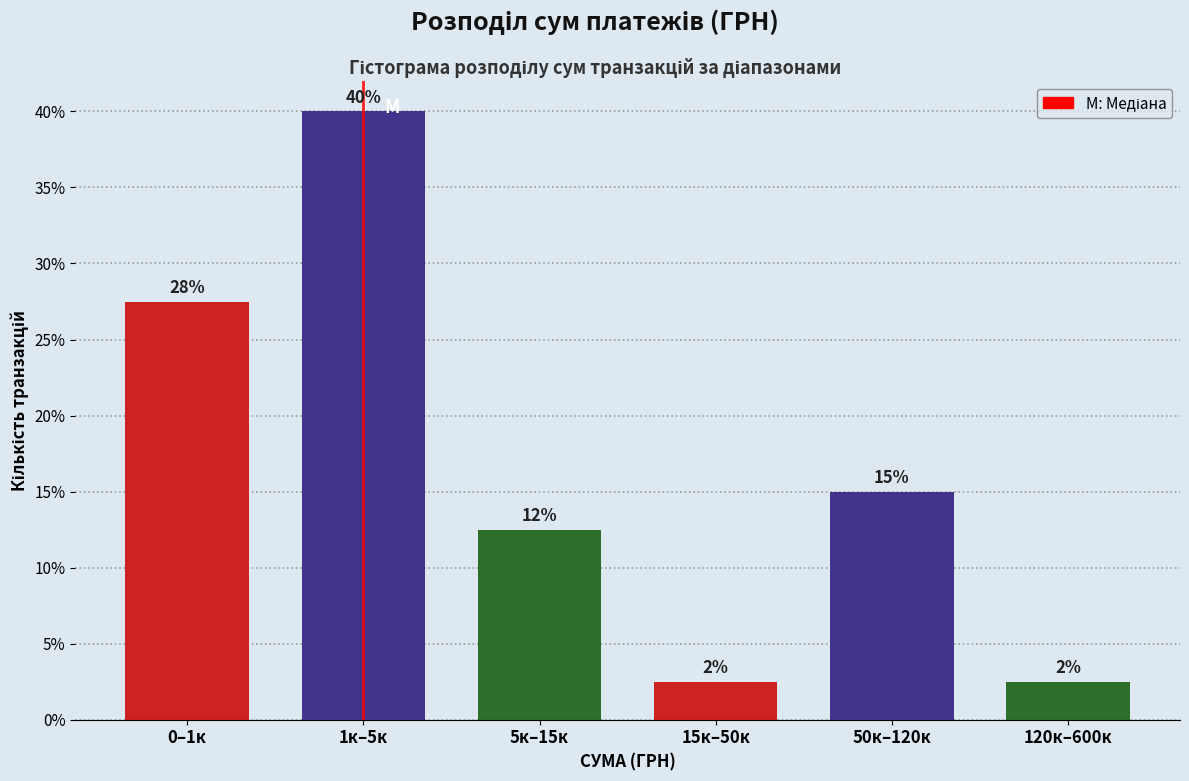

Are the bars horizontal?

No